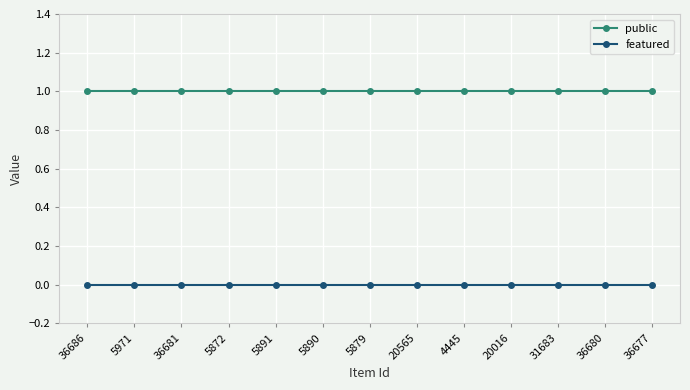

What is the sum of all public values?

13